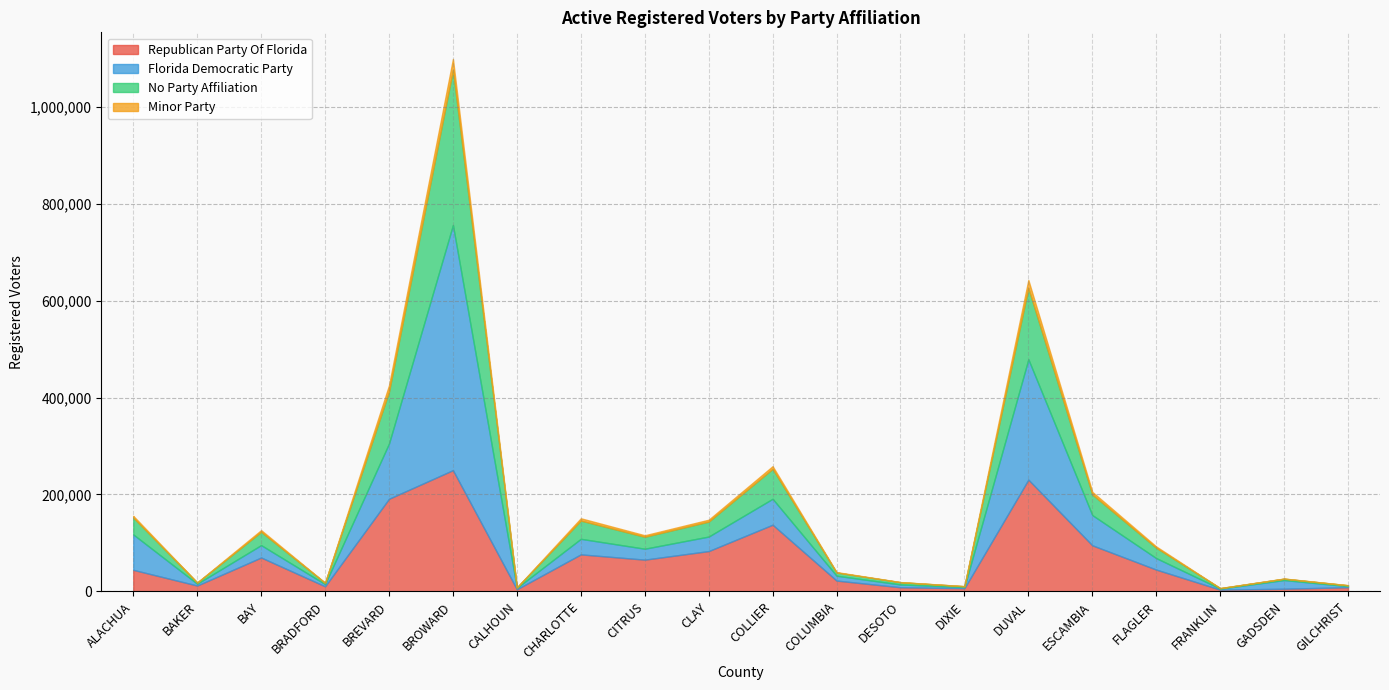

The Minor Party series shows 1173 at CITRUS. True or false?

False